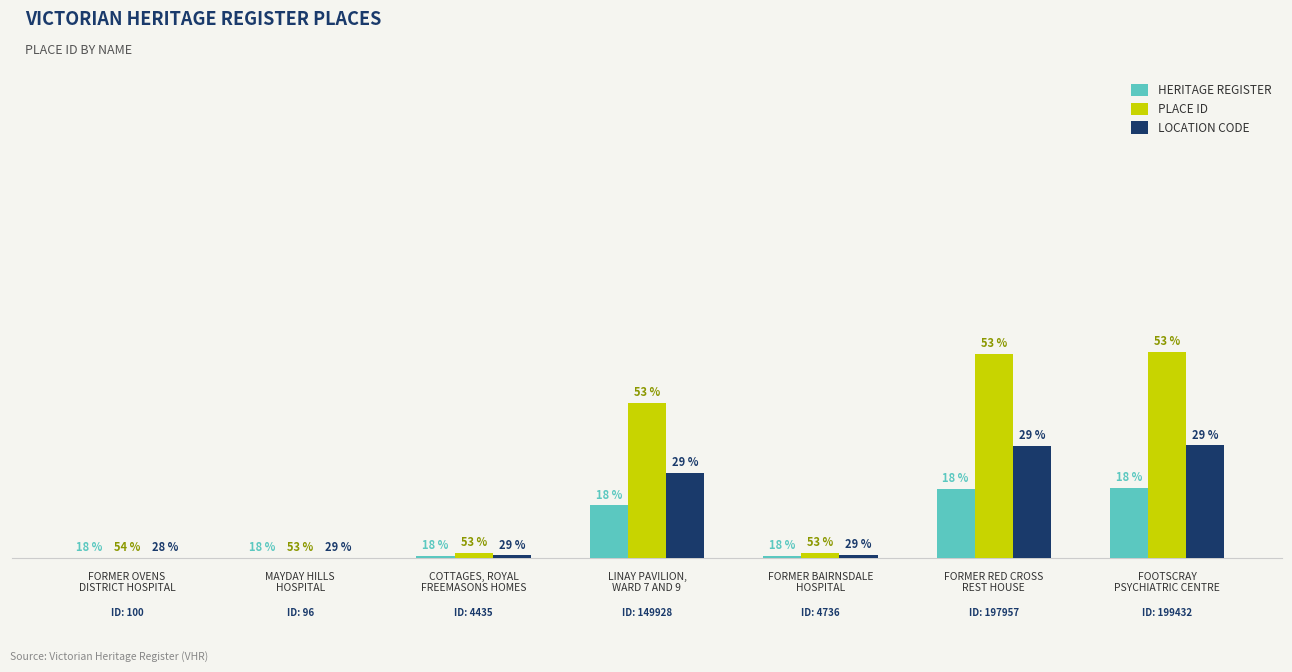

Does the chart contain stacked bars?

No